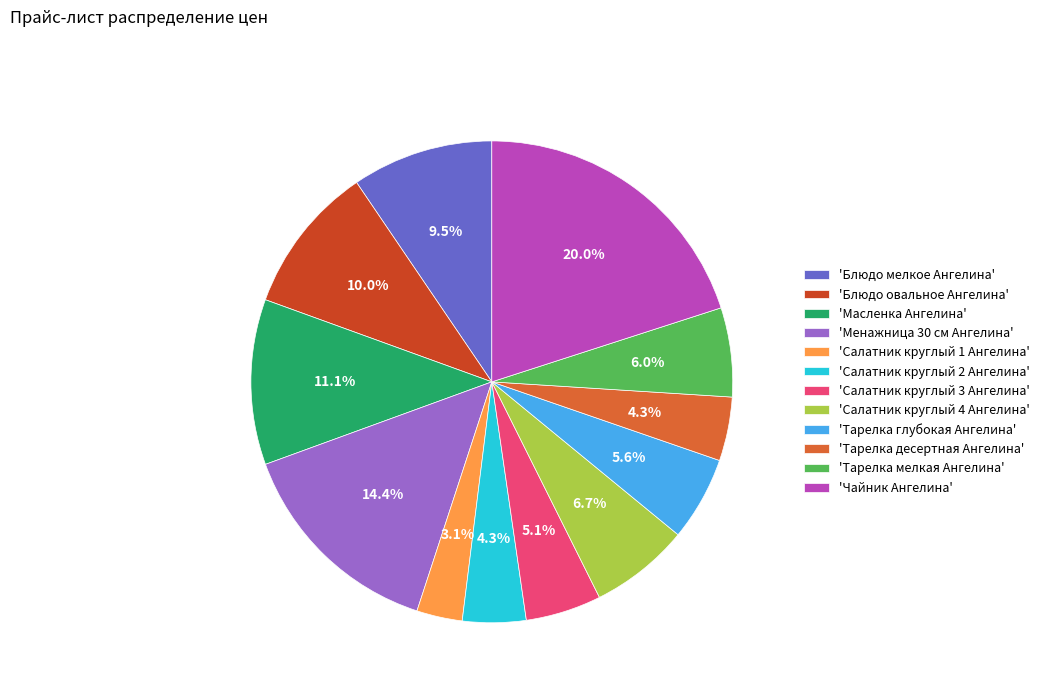

To the nearest percent, what is the average slice percentage?

8%